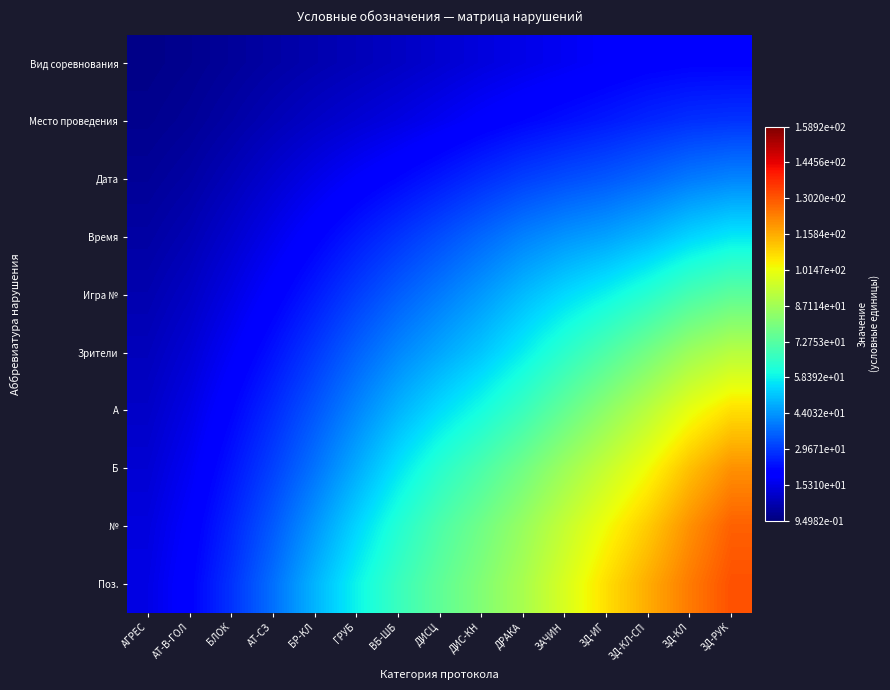

Count the number of data series in this chart.

10